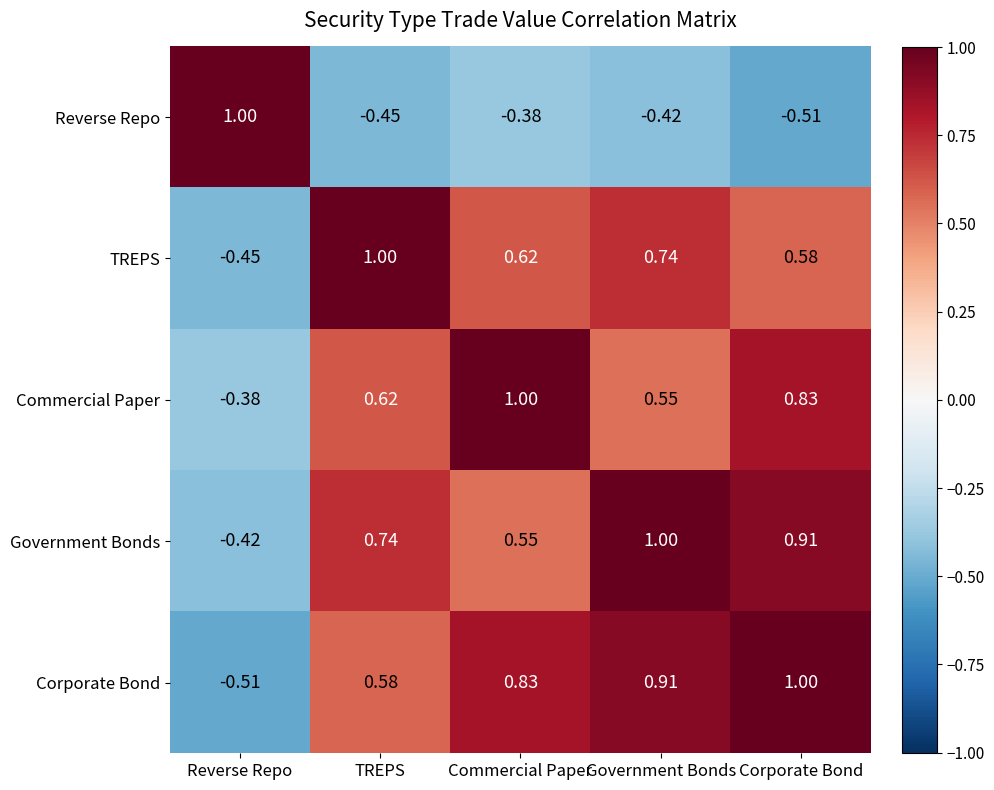

Between Commercial Paper and Corporate Bond, which series saw the biggest shift?

Government Bonds